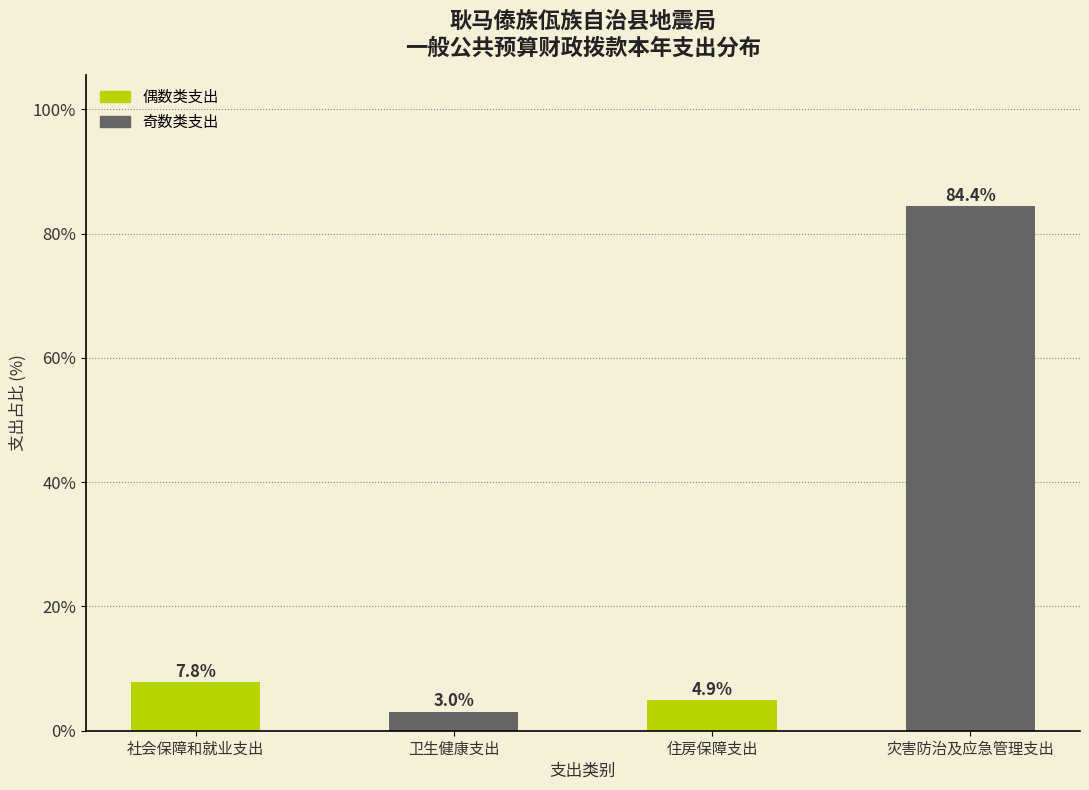

Reading right to left, extract all data points from this chart.

84.4	4.9	3.0	7.8